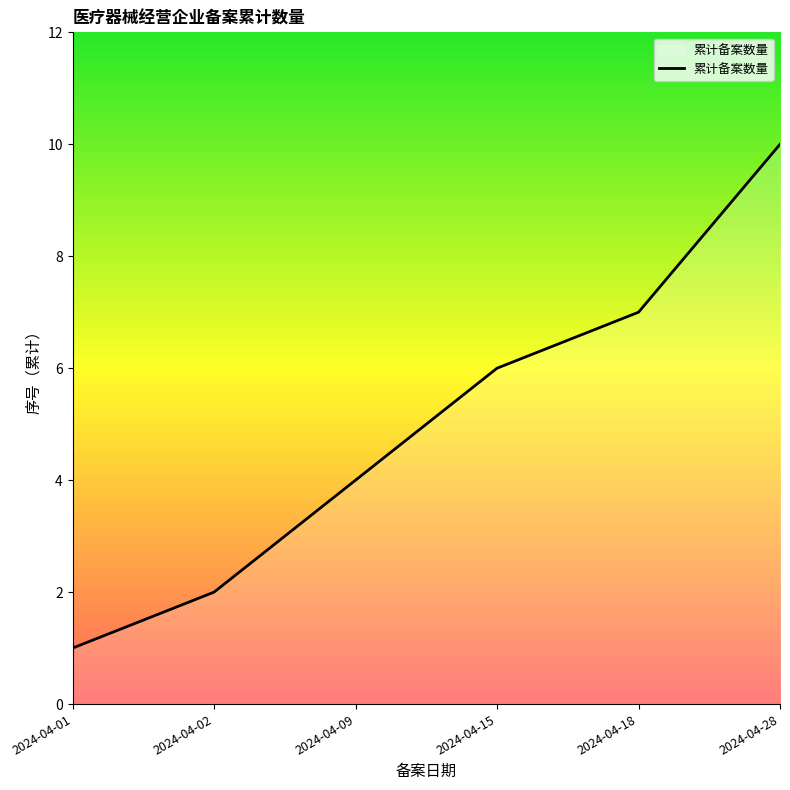

Which label corresponds to the largest value in the chart?

2024-04-28